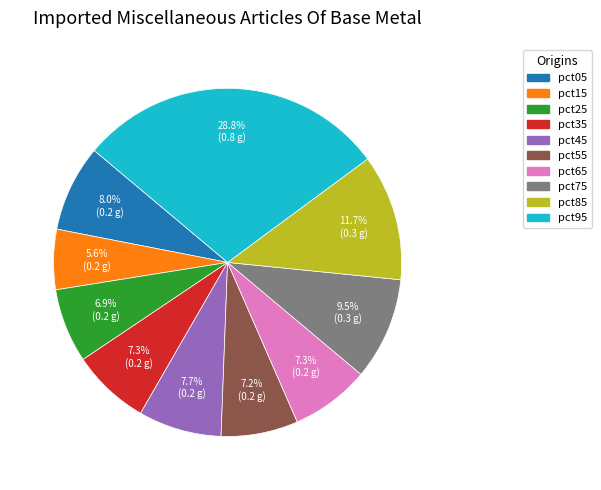

Which slice is the largest?

pct95